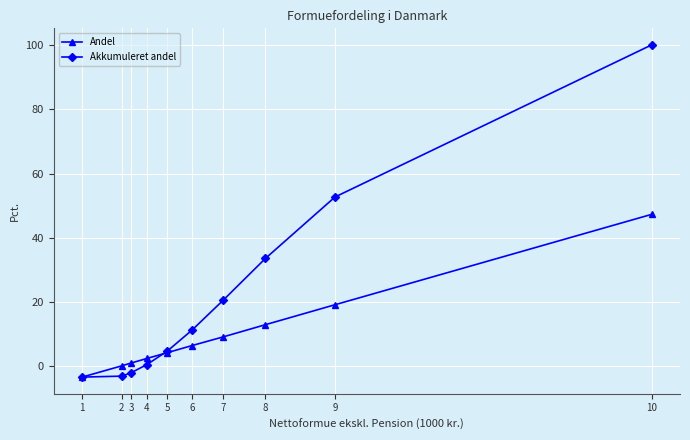

What is the difference between the Andel values at 2 and 7?

9.0